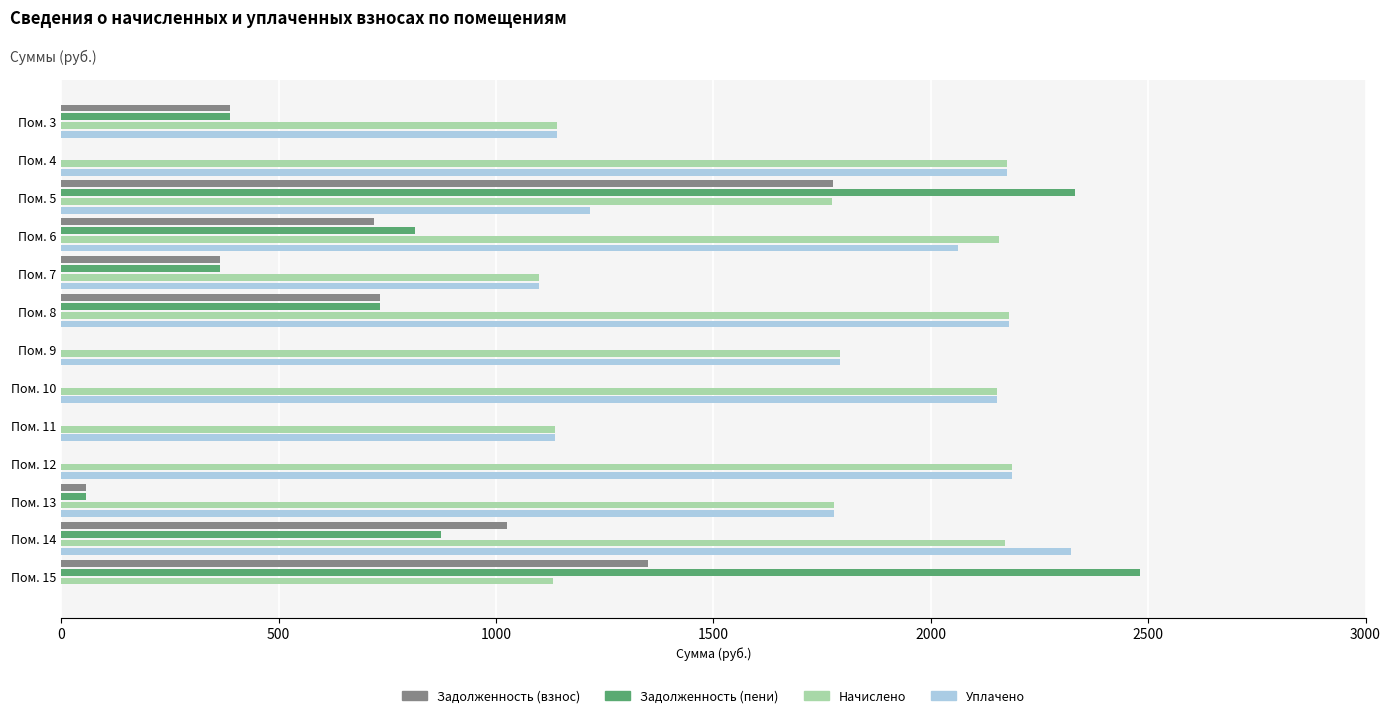

Which series changed the most between Пом. 3 and Пом. 5?

Задолженность (пени)